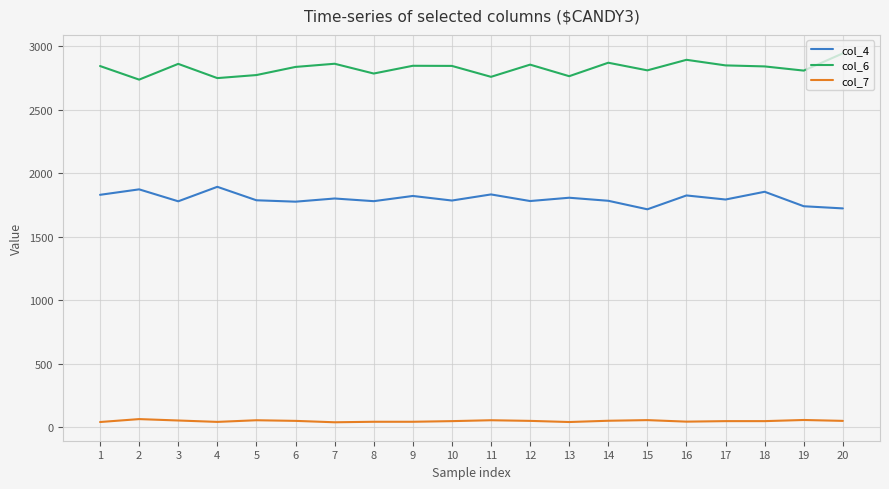

True or false: col_7 has a value of 53 at 14.

True